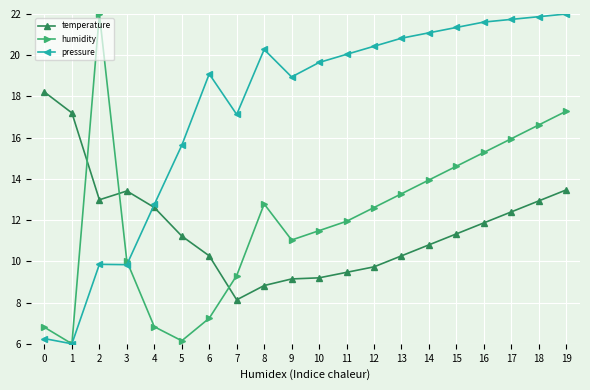

Where is the first local maximum for humidity?

2